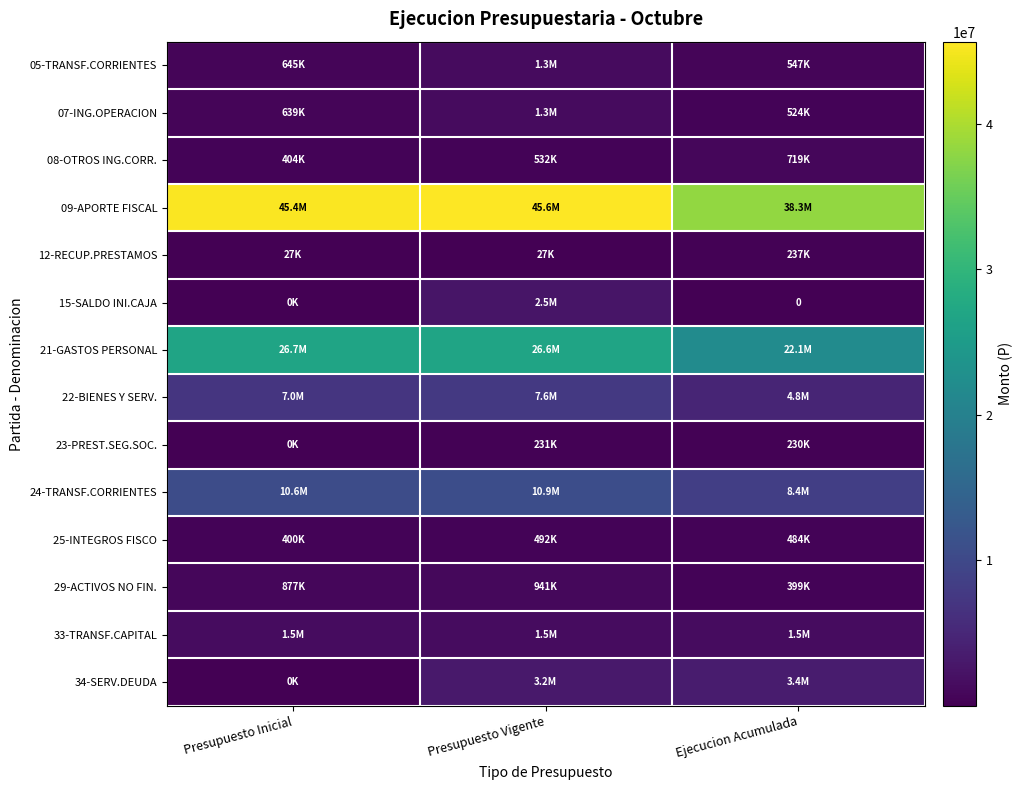

List the labels in order of 23-PREST.SEG.SOC. value, smallest first.

Presupuesto Inicial, Ejecucion Acumulada, Presupuesto Vigente